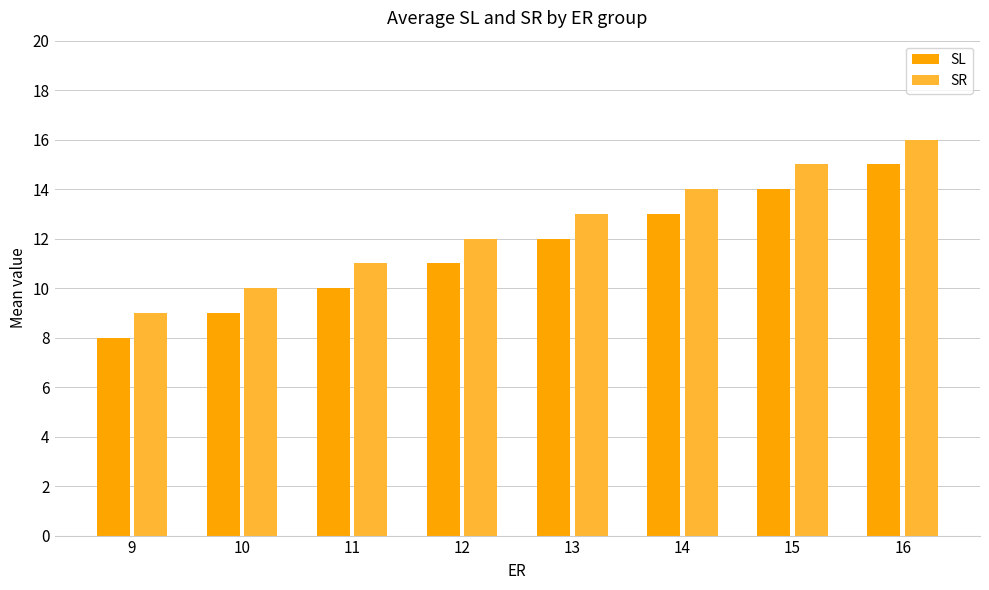

Is it true that SL equals 3 at 16?

False